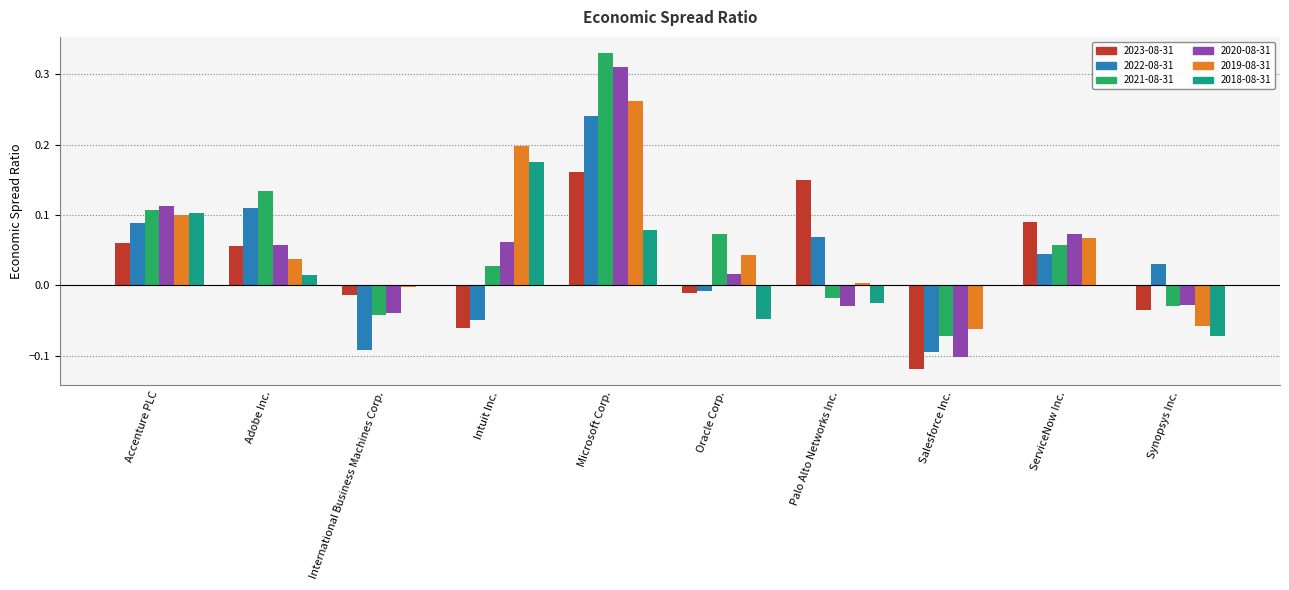

How many groups of bars are there?

10